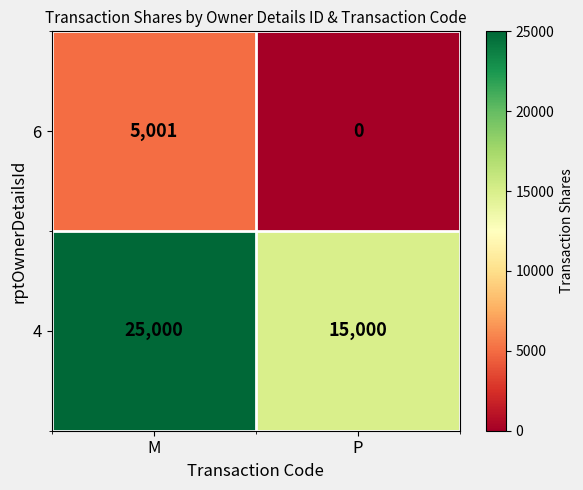

The 4 series shows 6708 at P. True or false?

False